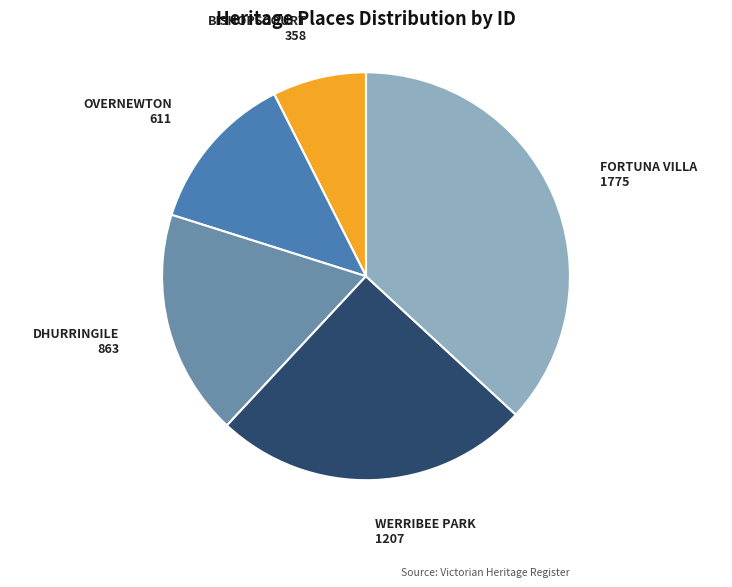

How many slices are in this pie chart?

5